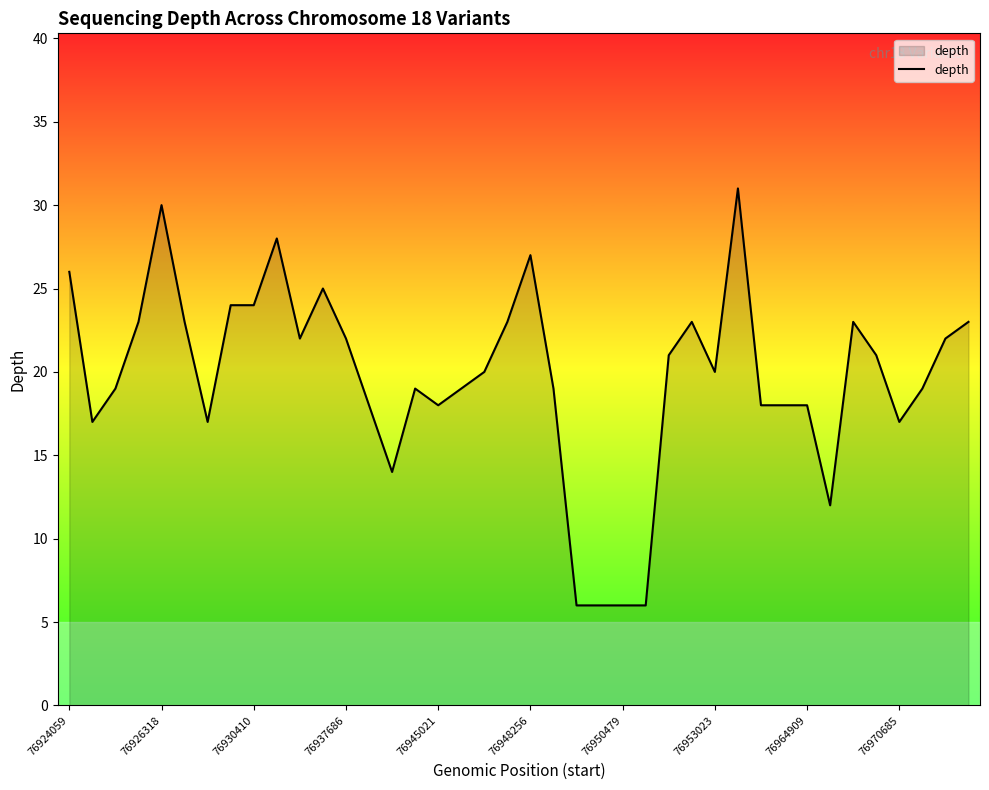

What is the greatest value displayed?

31